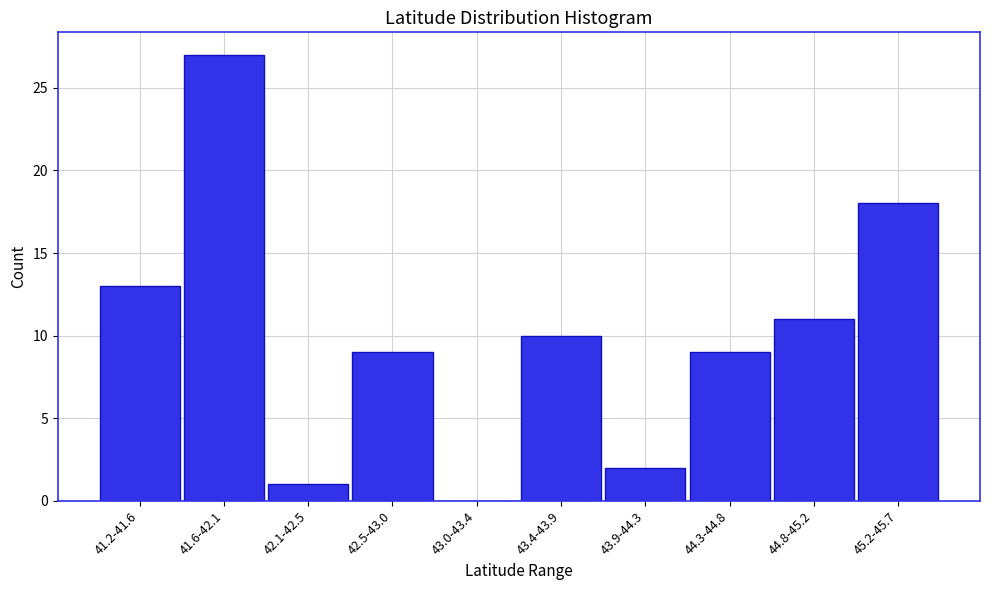

Reading left to right, extract all data points from this chart.

41.2-41.6=13	41.6-42.1=27	42.1-42.5=1	42.5-43.0=9	43.0-43.4=0	43.4-43.9=10	43.9-44.3=2	44.3-44.8=9	44.8-45.2=11	45.2-45.7=18